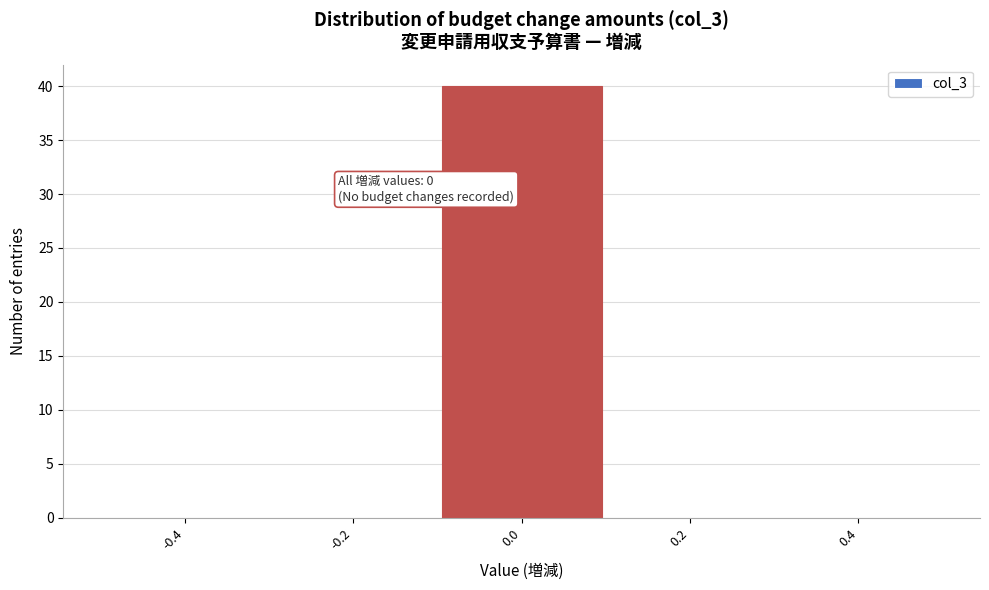

Which range on the x-axis has the tallest bar?

-0.1 to 0.1